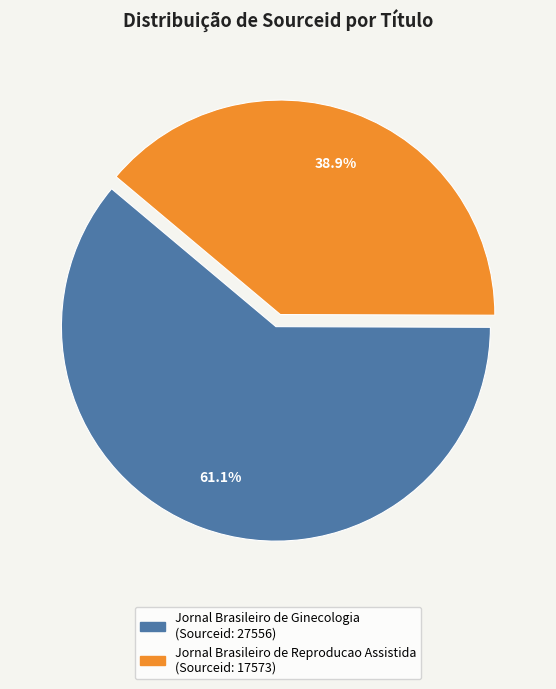

True or false: Jornal Brasileiro de Reproducao Assistida accounts for 39% of the total.

True